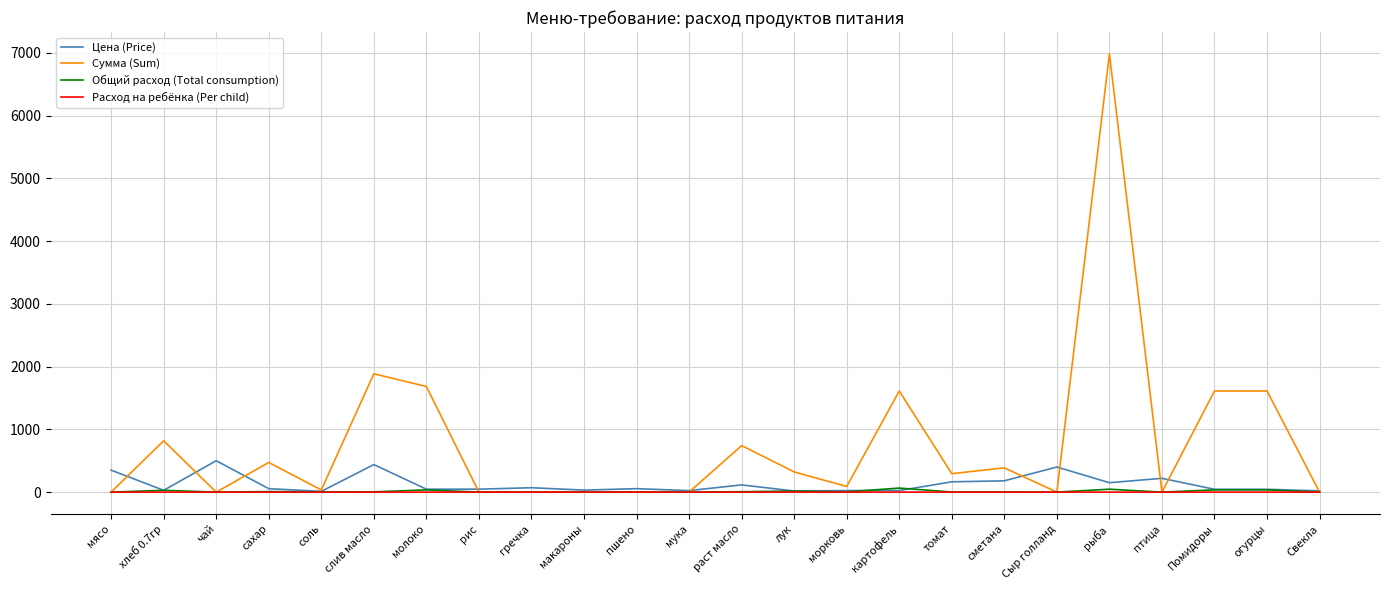

Where is Сумма (Sum) nearest to the value 3490?

слив масло